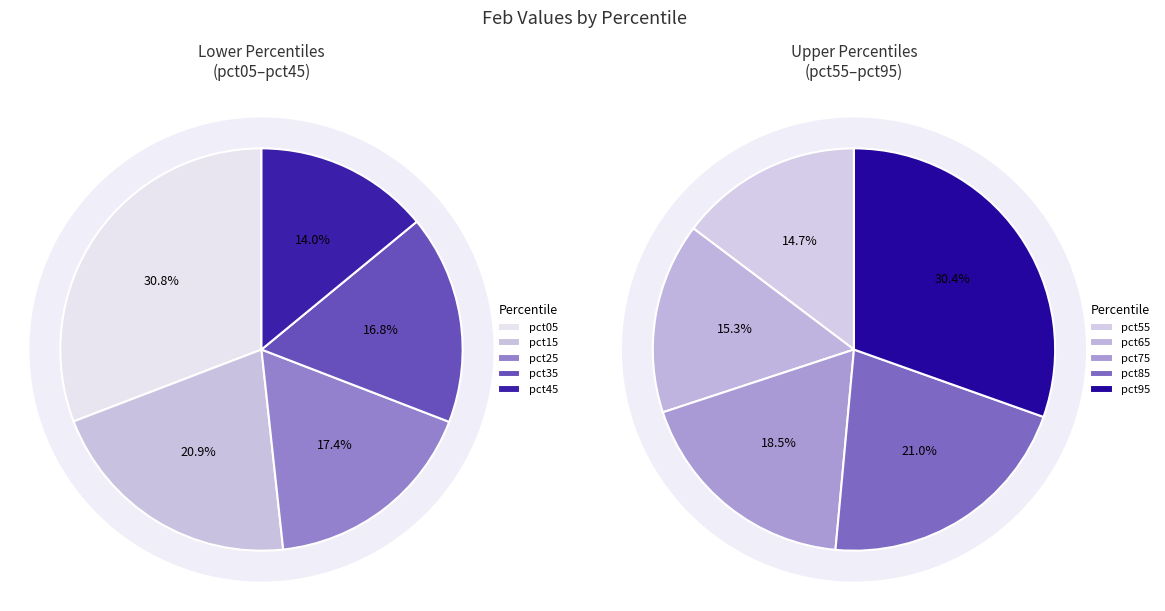

Combined, do pct15 and pct35 account for over 50%?

No